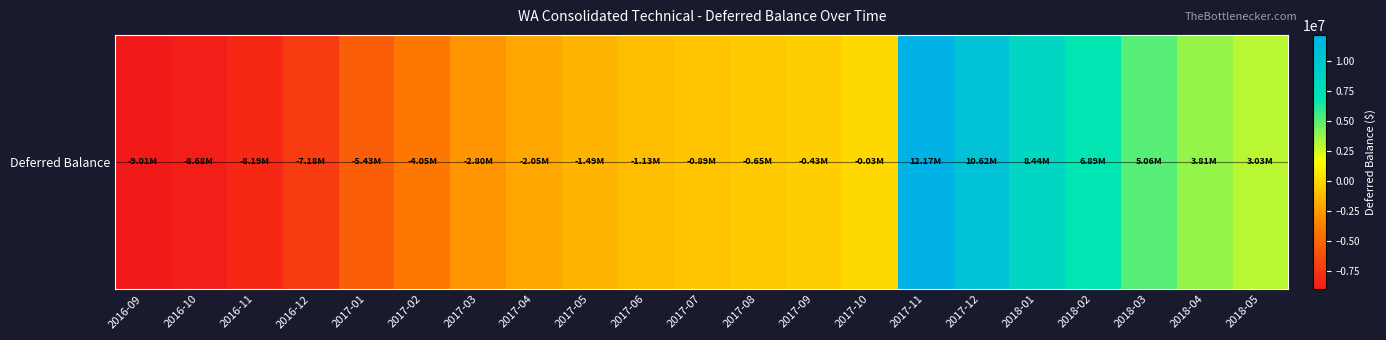

How many negative values are there?

14